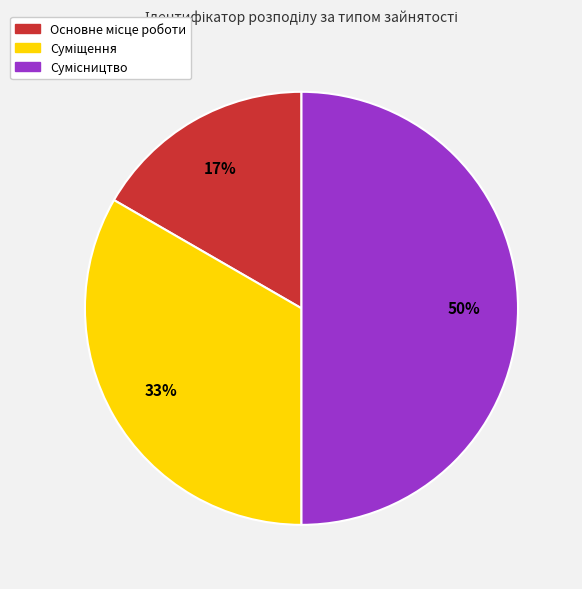

To the nearest percent, what is the average slice percentage?

33%